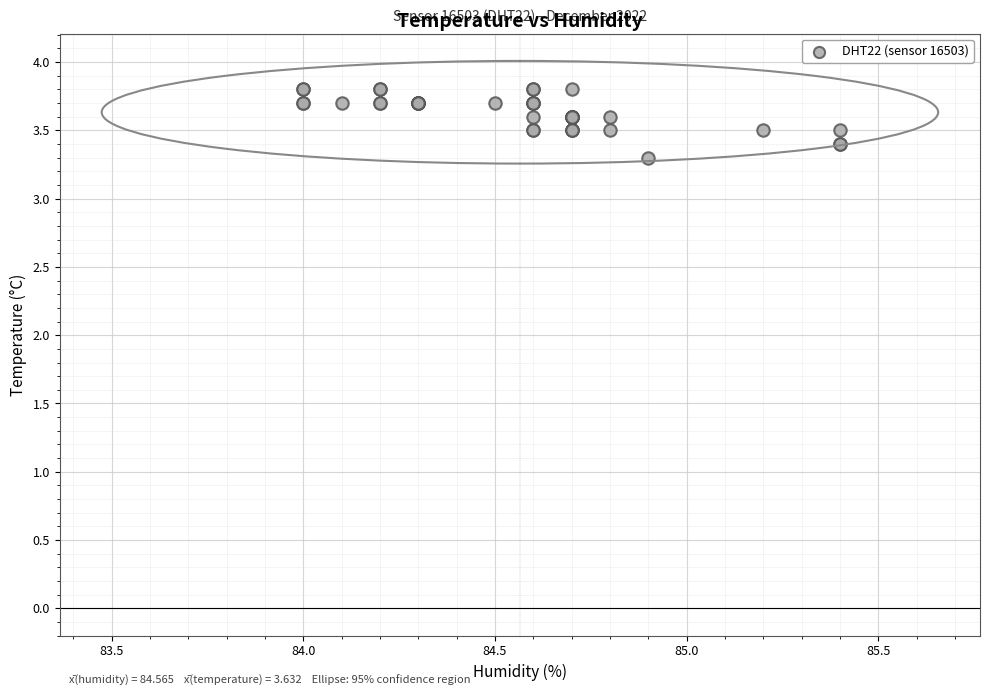

What Y value in the scatter plot is closest to 3?

3.3